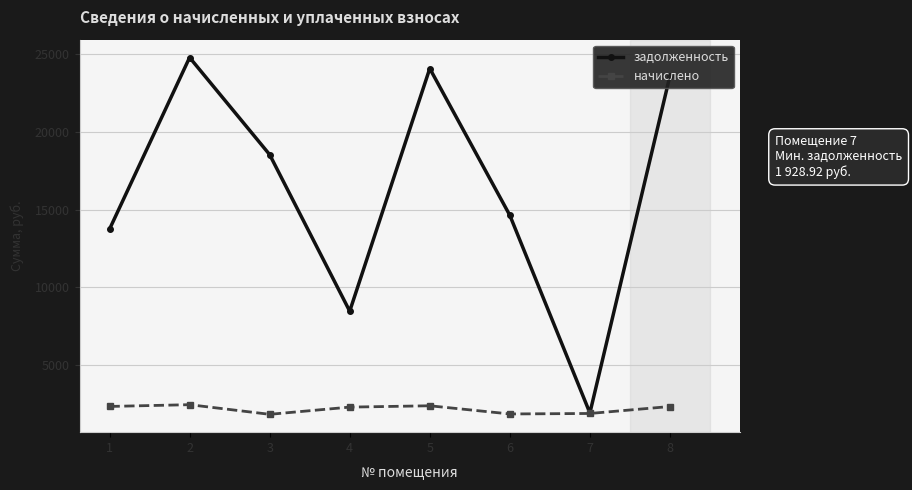

What are all the series names shown in the legend?

задолженность, начислено